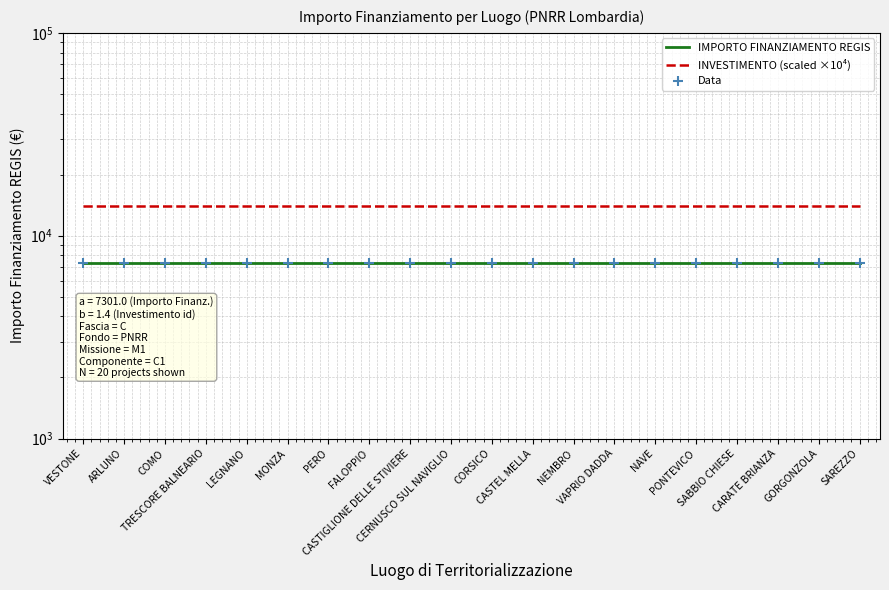

Is the value of INVESTIMENTO (scaled ×10⁴) at PERO greater than the value of IMPORTO FINANZIAMENTO REGIS at LEGNANO?

Yes